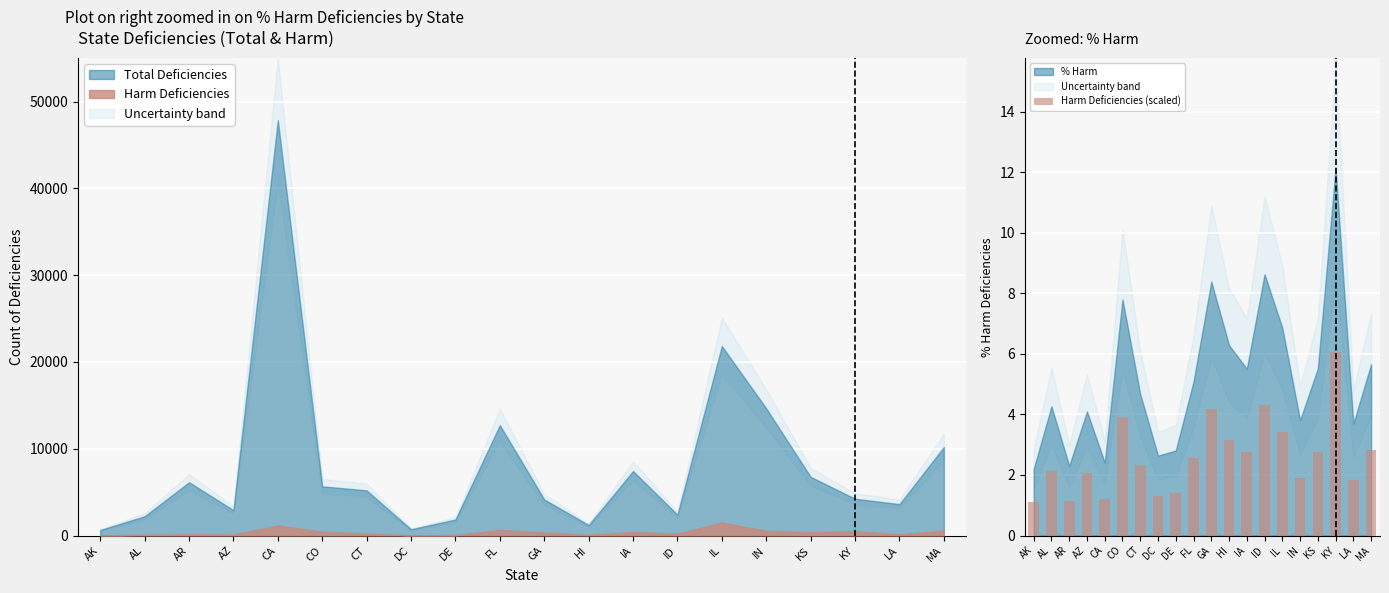

Reading right to left, what are all the values shown in this chart?

MA=2.8	LA=1.9	KY=6.1	KS=2.8	IN=1.9	IL=3.4	ID=4.3	IA=2.8	HI=3.1	GA=4.2	FL=2.5	DE=1.4	DC=1.3	CT=2.3	CO=3.9	CA=1.2	AZ=2.0	AR=1.1	AL=2.1	AK=1.1